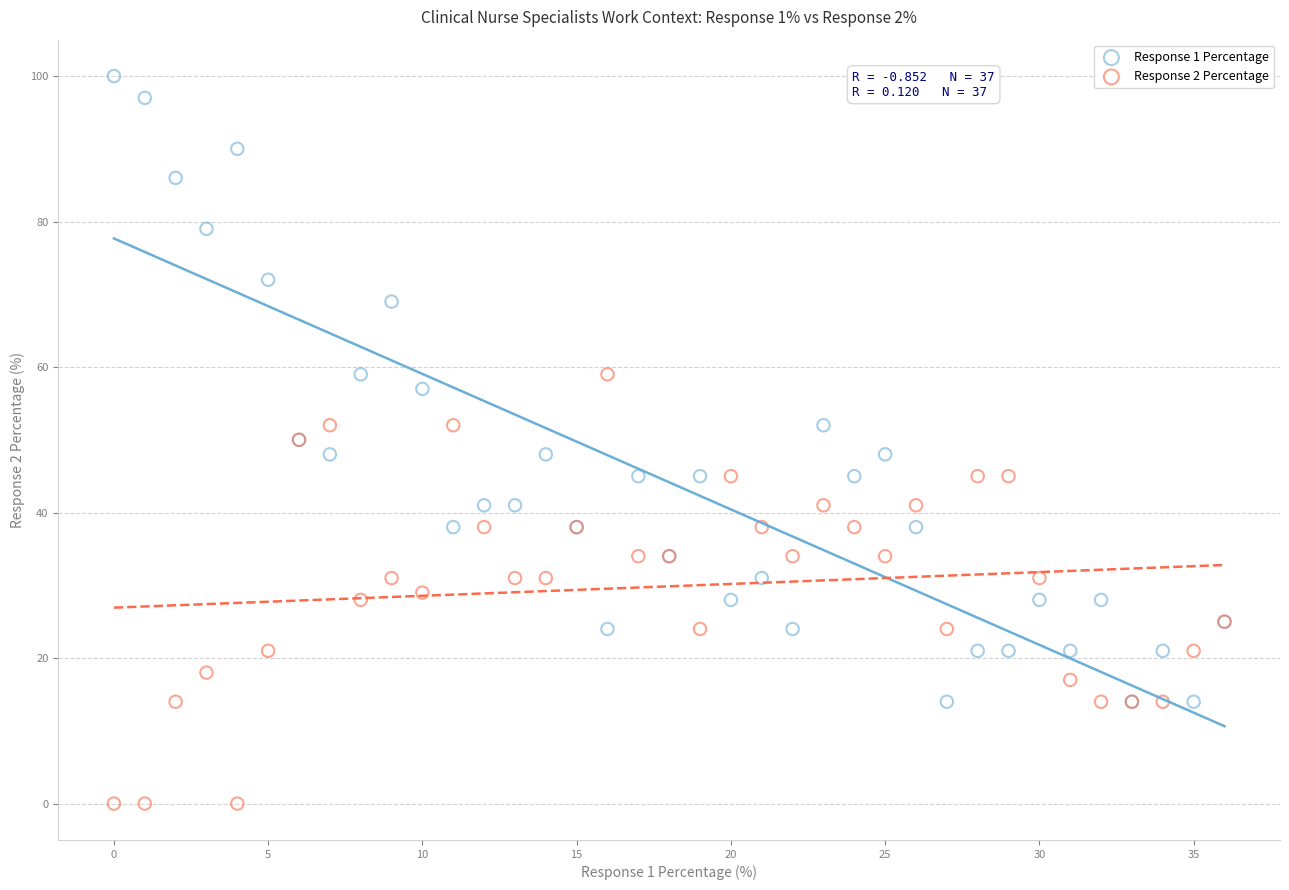

Which series has the largest Y range (max minus min)?

Response 1 Percentage